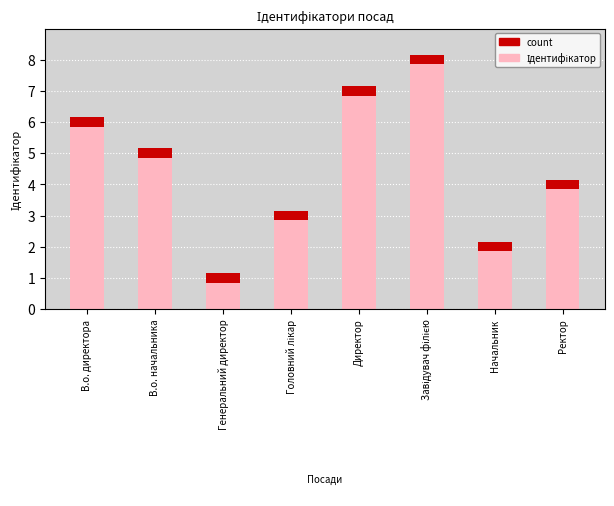

List the labels in order of value, largest first.

Завідувач філією, Директор, В.о. директора, В.о. начальника, Ректор, Головний лікар, Начальник, Генеральний директор